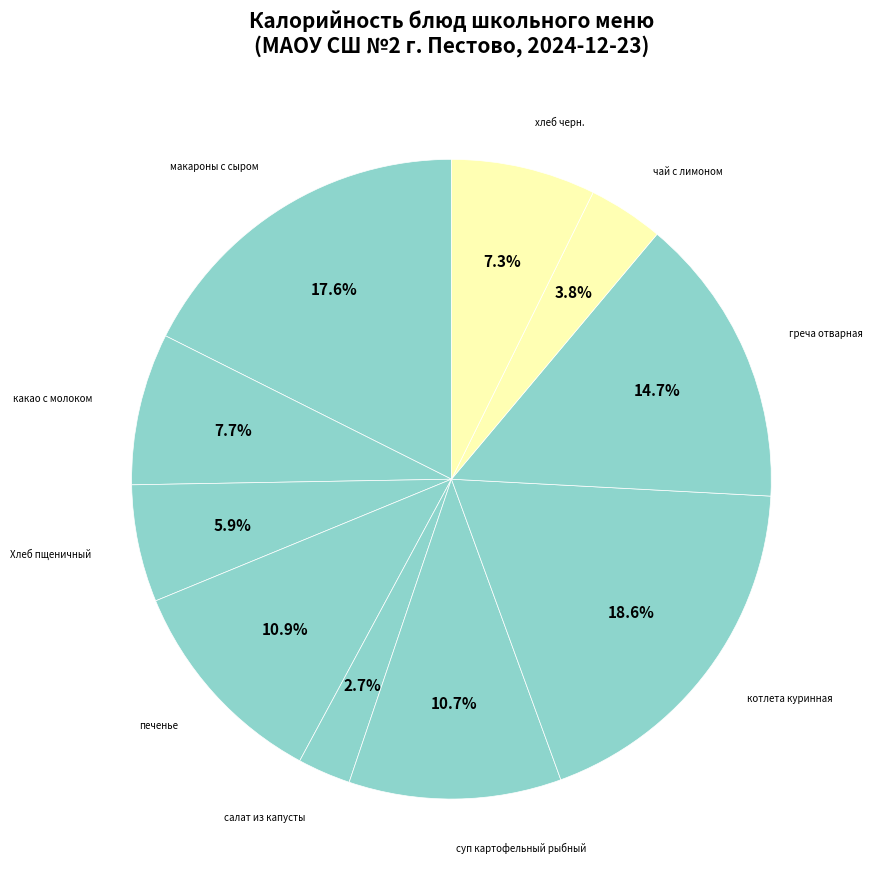

How many segments does this pie chart have?

10